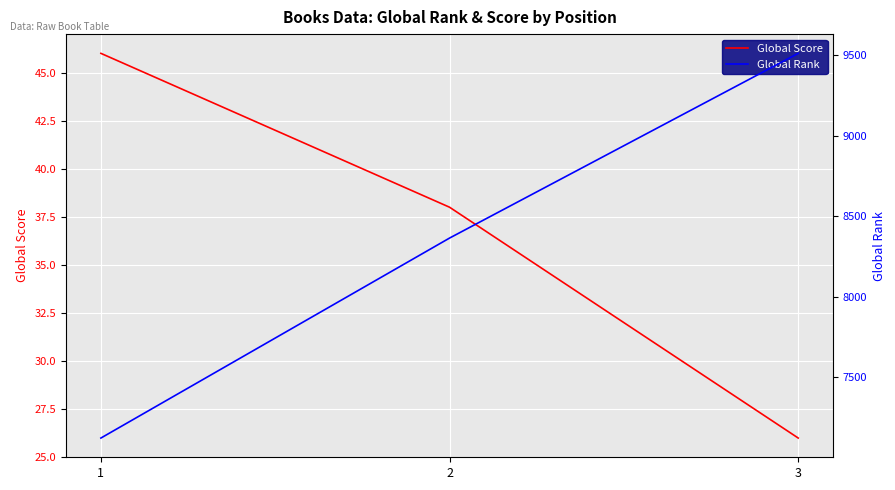

What is the greatest value displayed?

9513